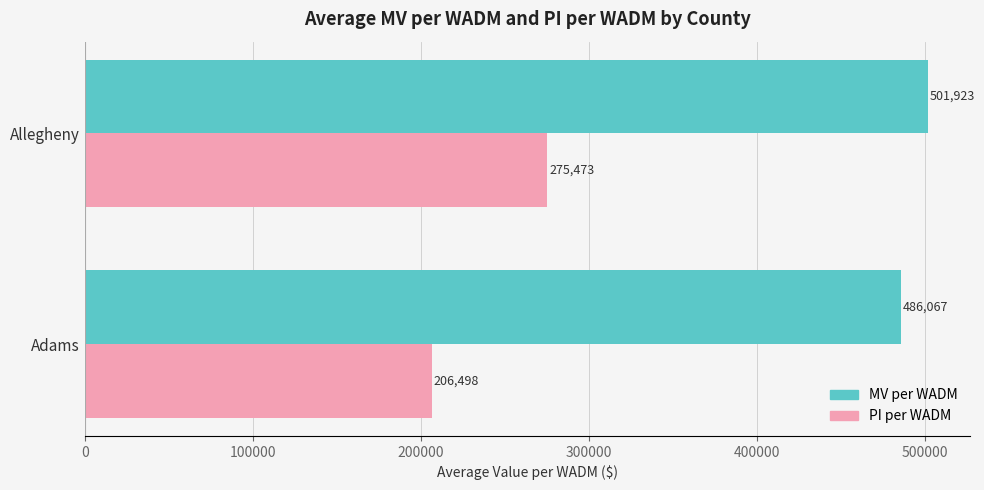

At which category is the sum across all series the highest?

Allegheny